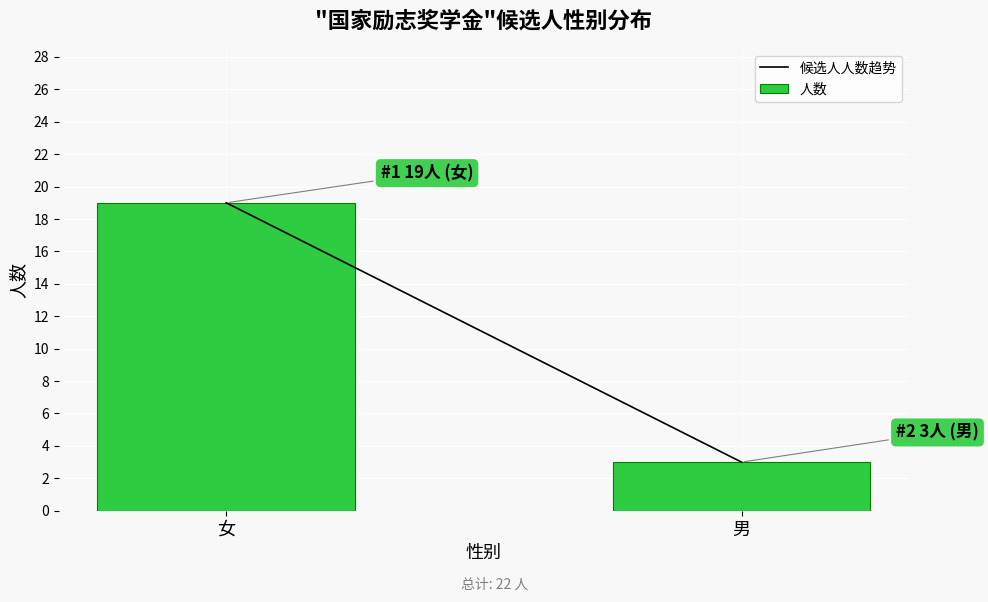

List the labels in order of value, largest first.

女, 男